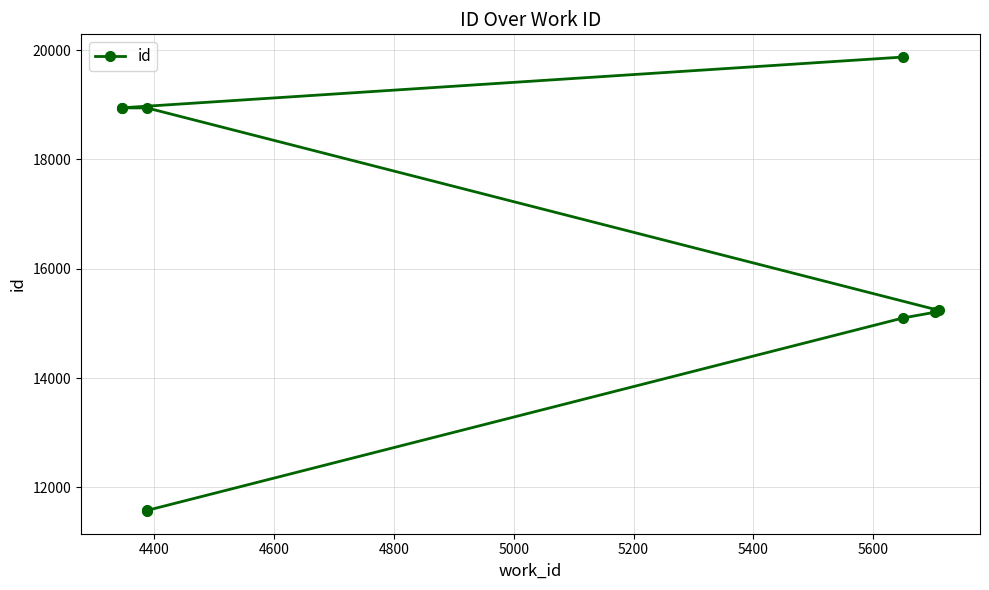

What is the difference between the values at 5400 and 5000?

3705